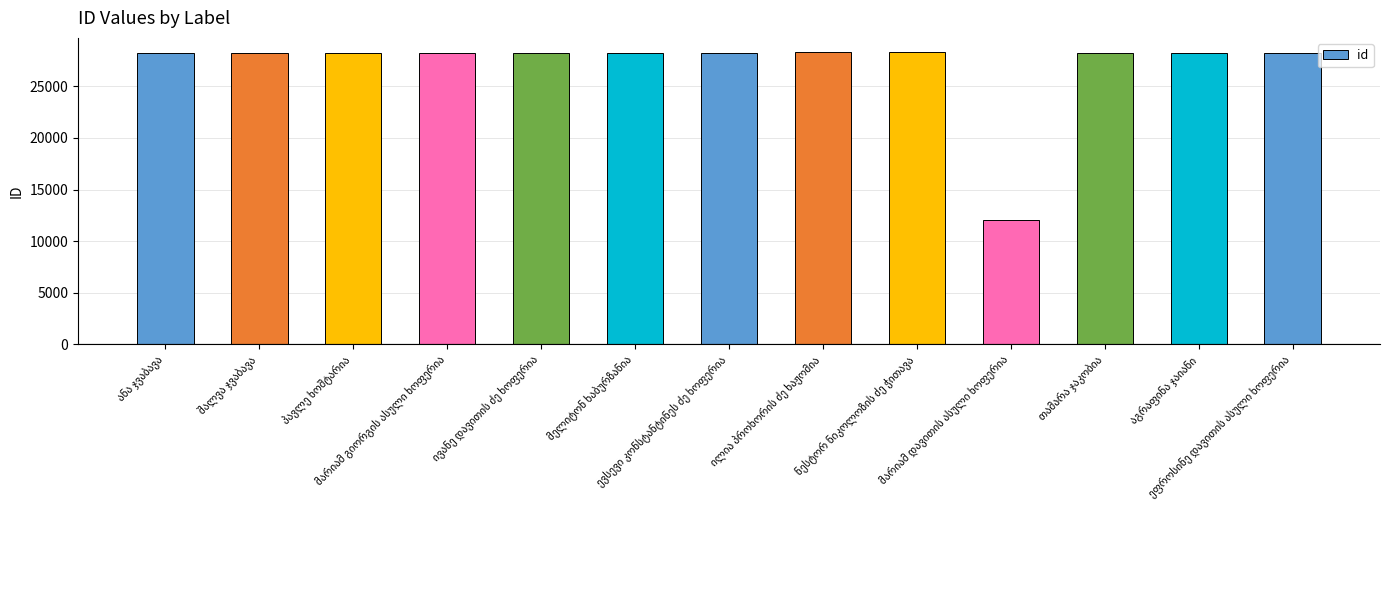

What is the minimum value shown in the chart?

12075